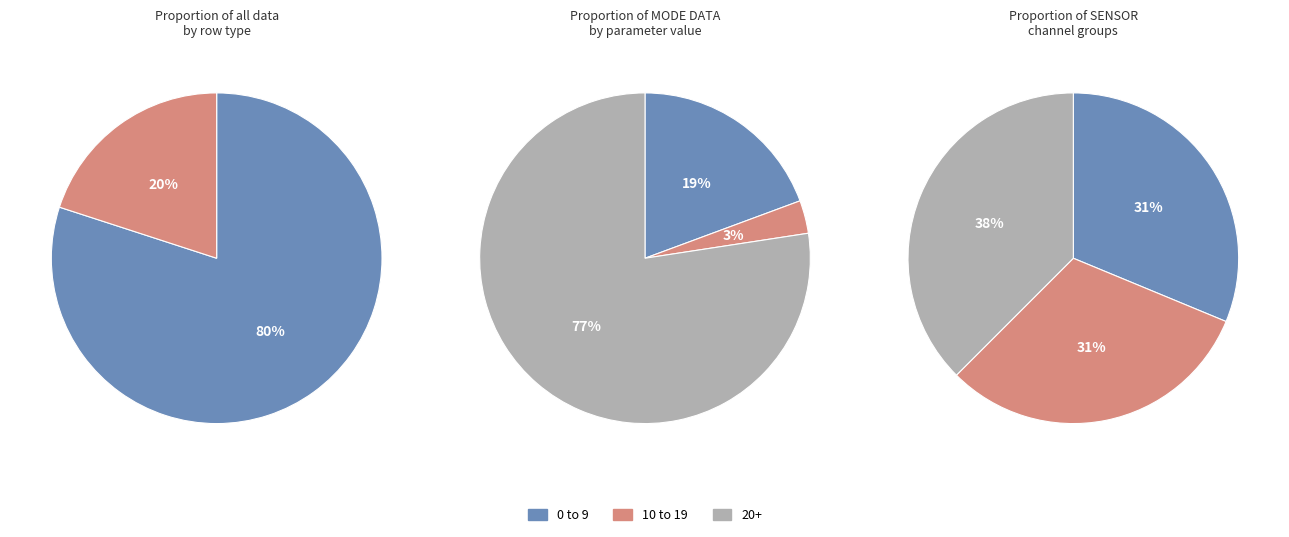

The Energy Cycle Mode slice represents 1% of the pie. True or false?

False